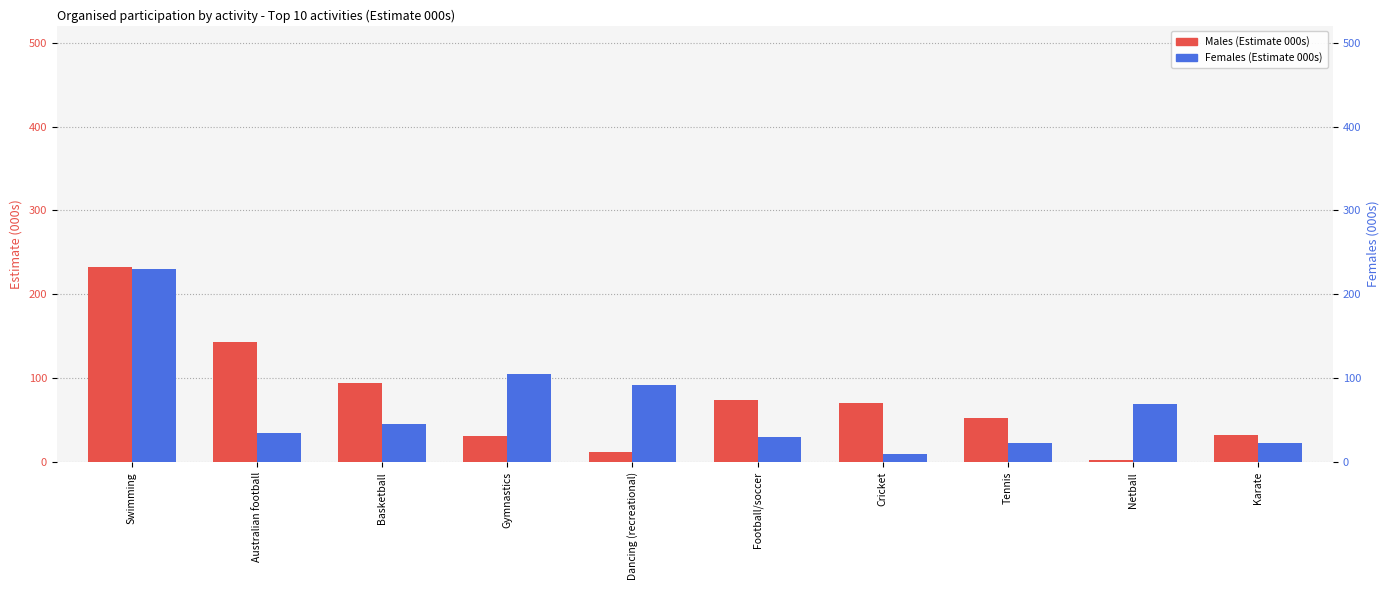

What is the difference between the maximum and minimum values in the Females (Estimate 000s) series?

220.7